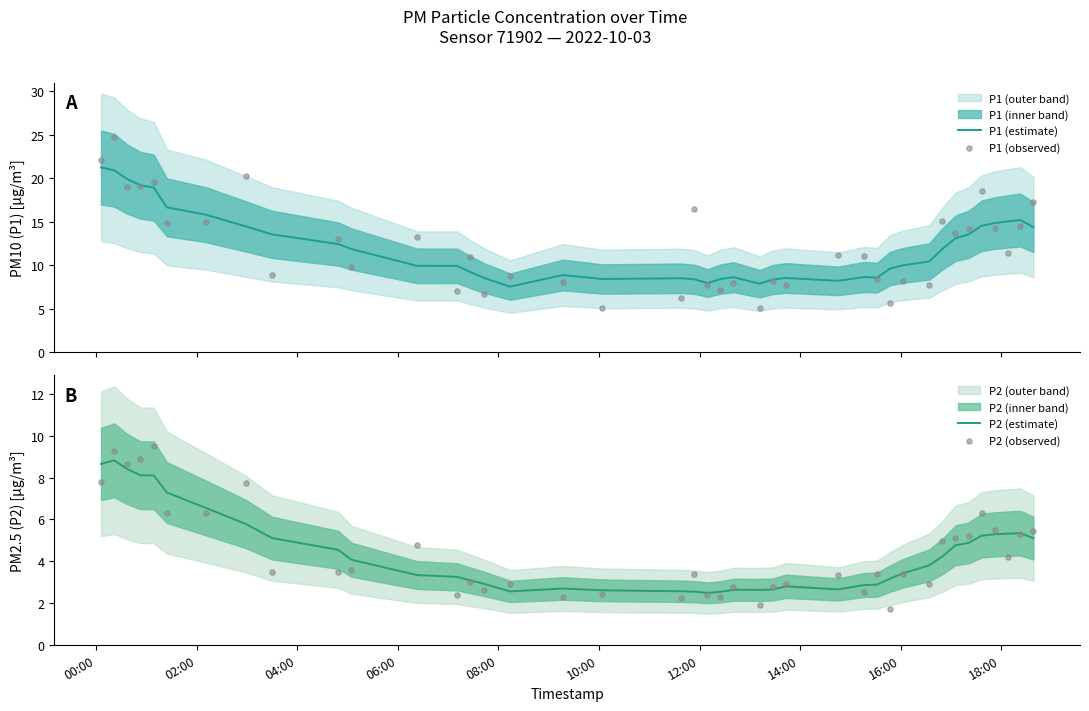

Which series reaches the maximum Y coordinate?

P1 (observed)